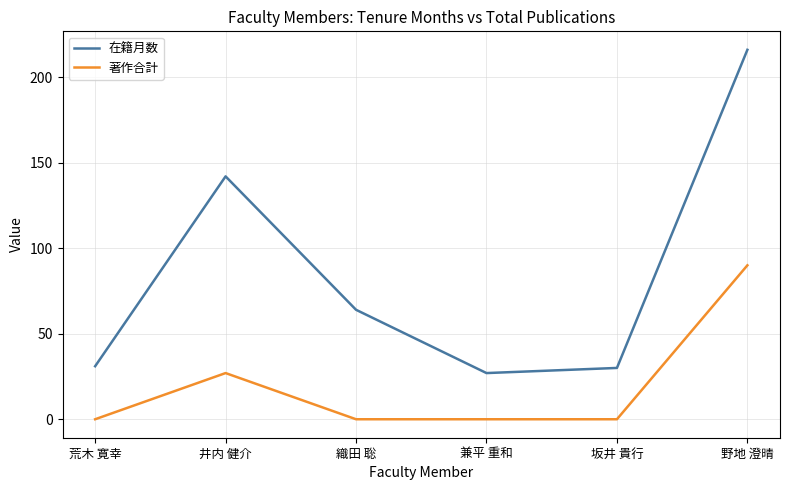

True or false: 著作合計 has a value of 0 at 荒木 寛幸.

True